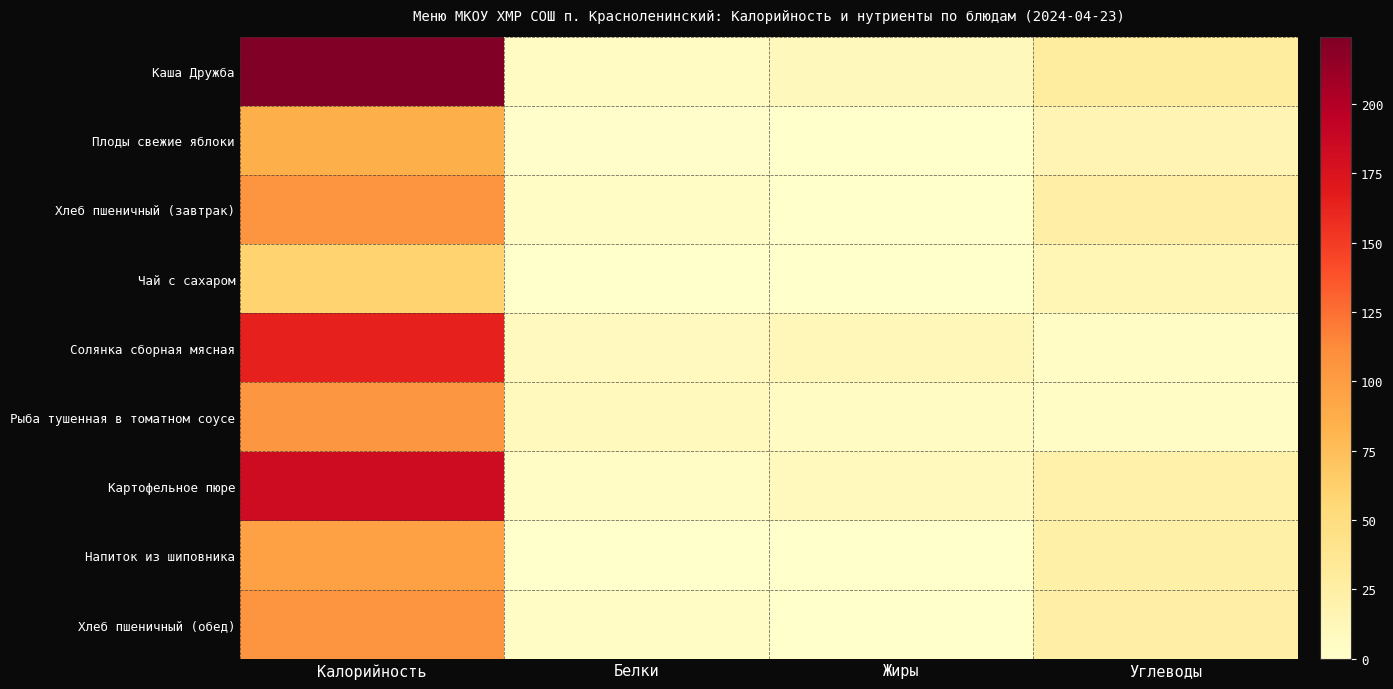

Which series has the widest spread of values?

Каша Дружба